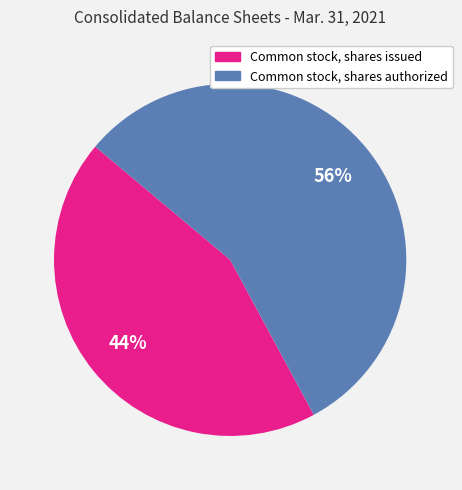

Is the sum of Common stock, shares authorized and Common stock, shares issued greater than half?

Yes